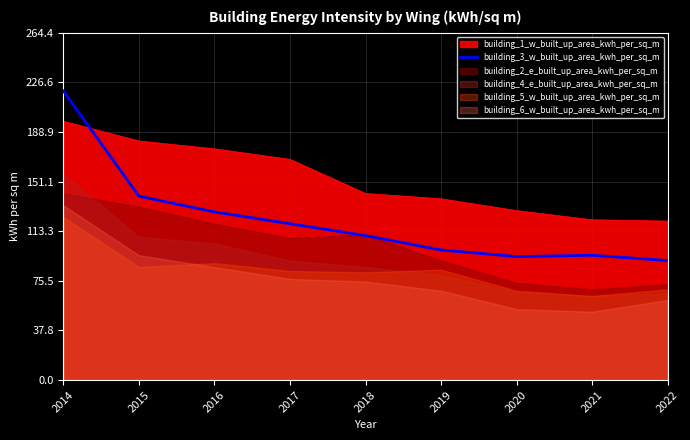

Read the value at 2019.

99